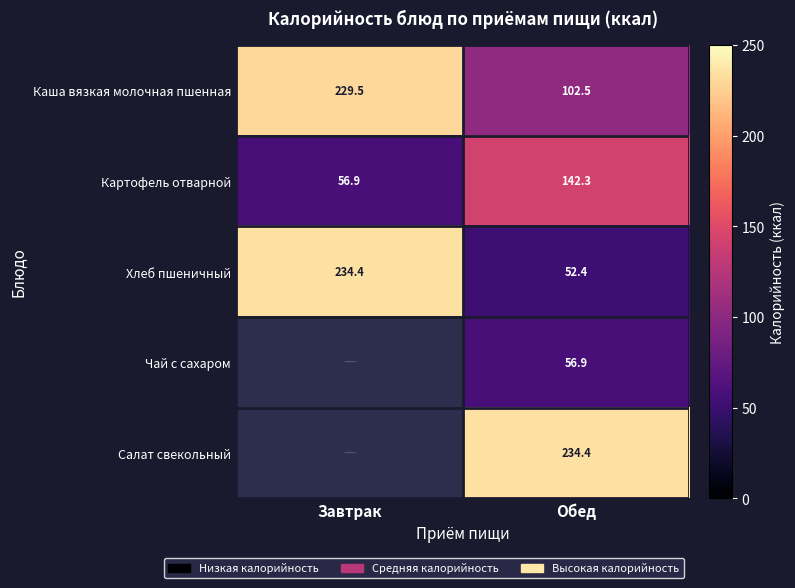

The value of Каша вязкая молочная пшенная at Обед is 102.5. True or false?

True